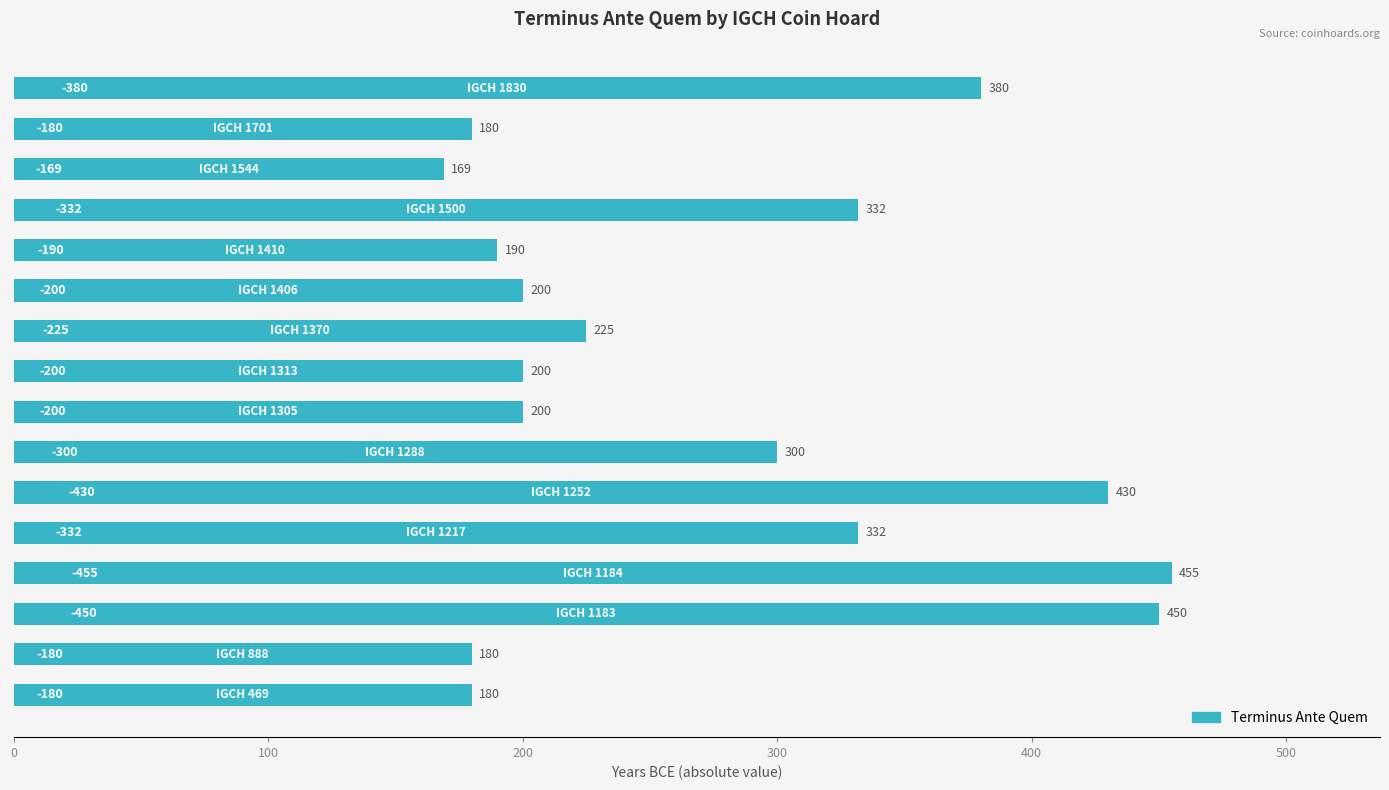

What is the average value?

275